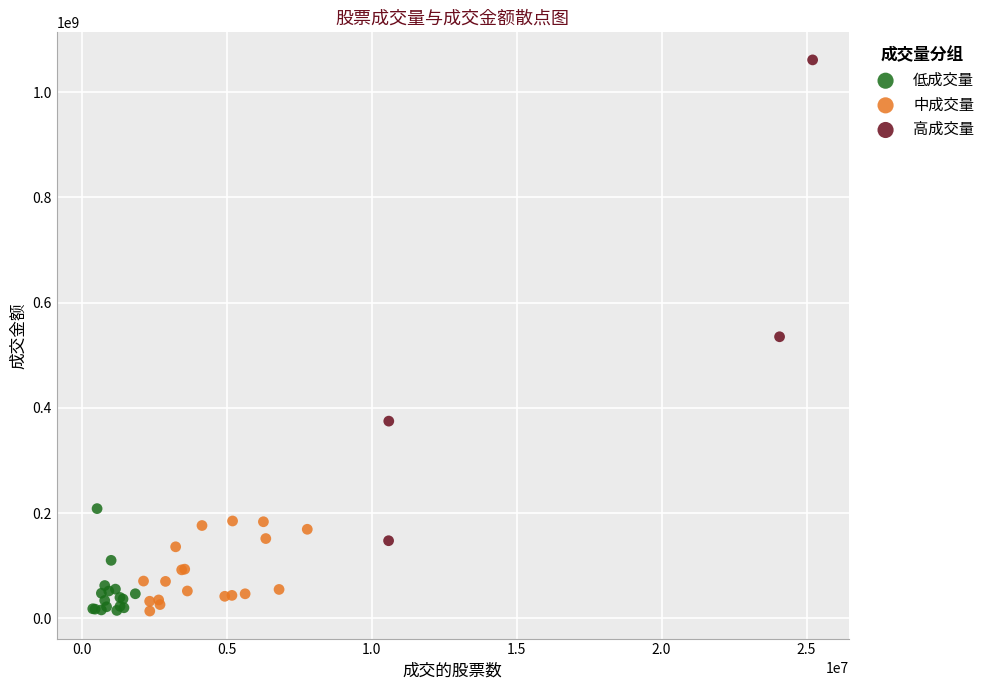

Which series contains the highest Y value?

高成交量